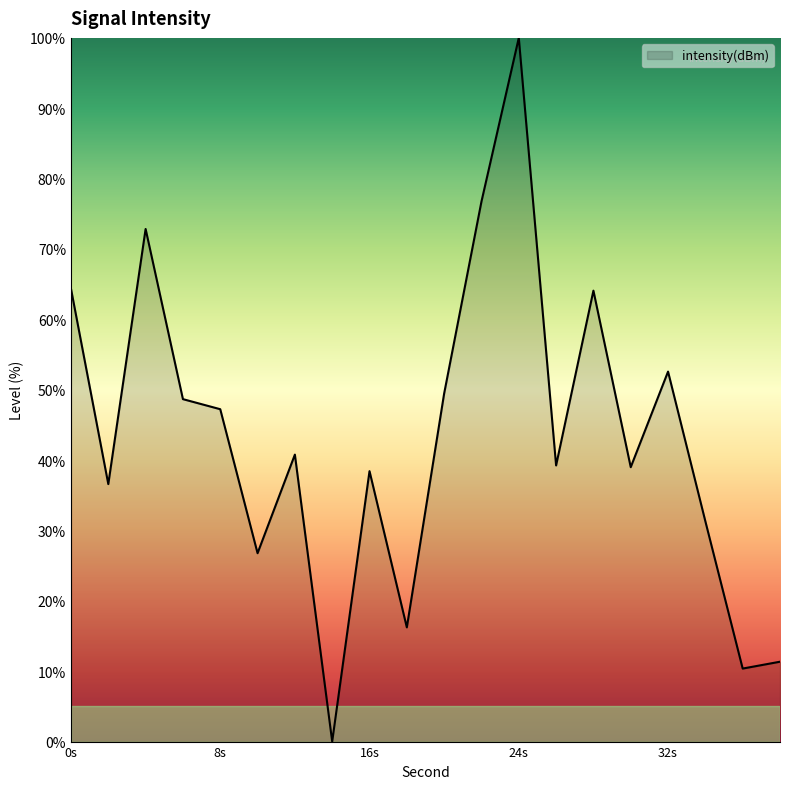

What is the difference between the maximum and minimum values?

100.0